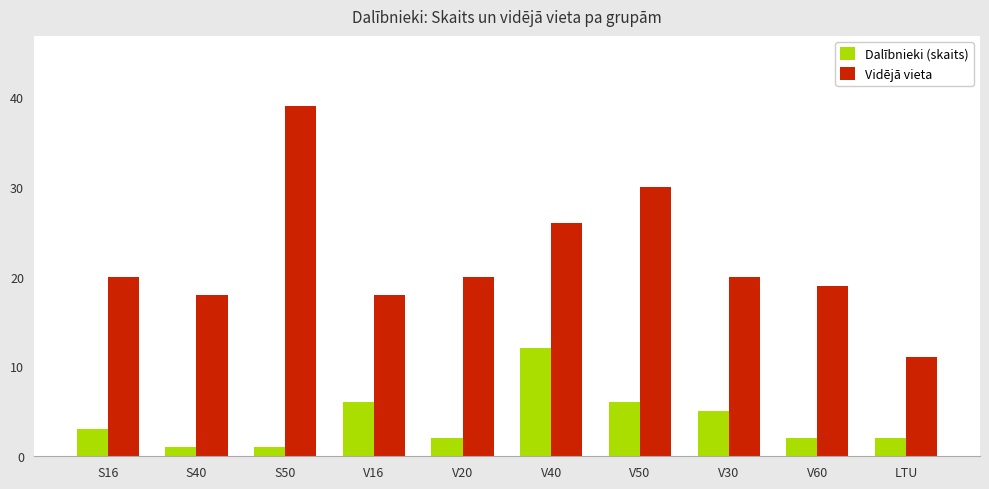

What is the average value of the Dalībnieki (skaits) series?

4